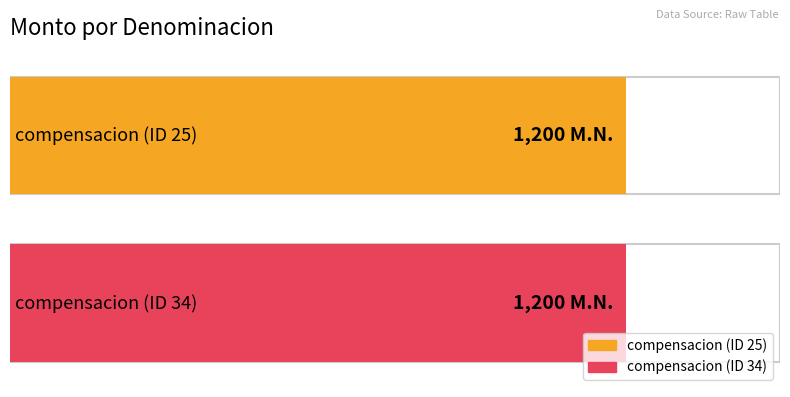

What is the lowest value of the ID series?

25